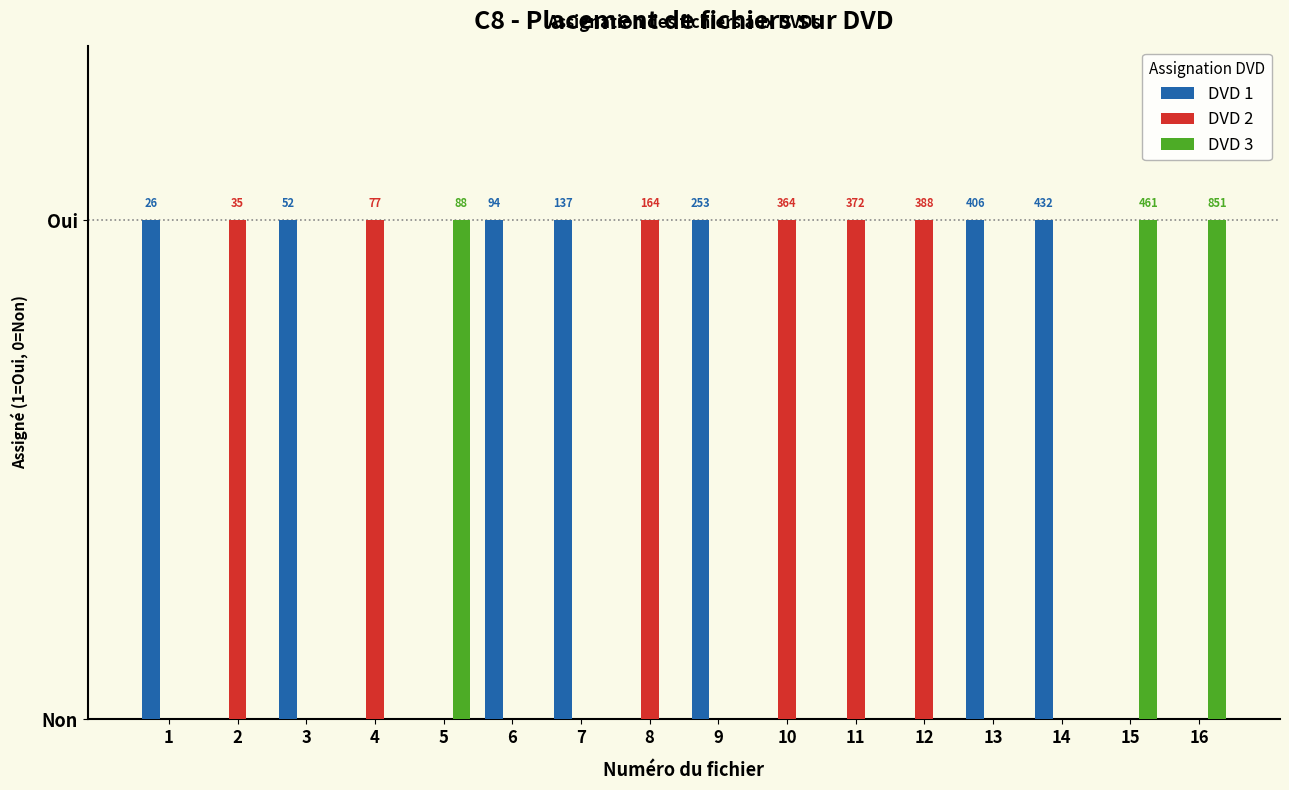

What are all the series names shown in the legend?

DVD 1, DVD 2, DVD 3